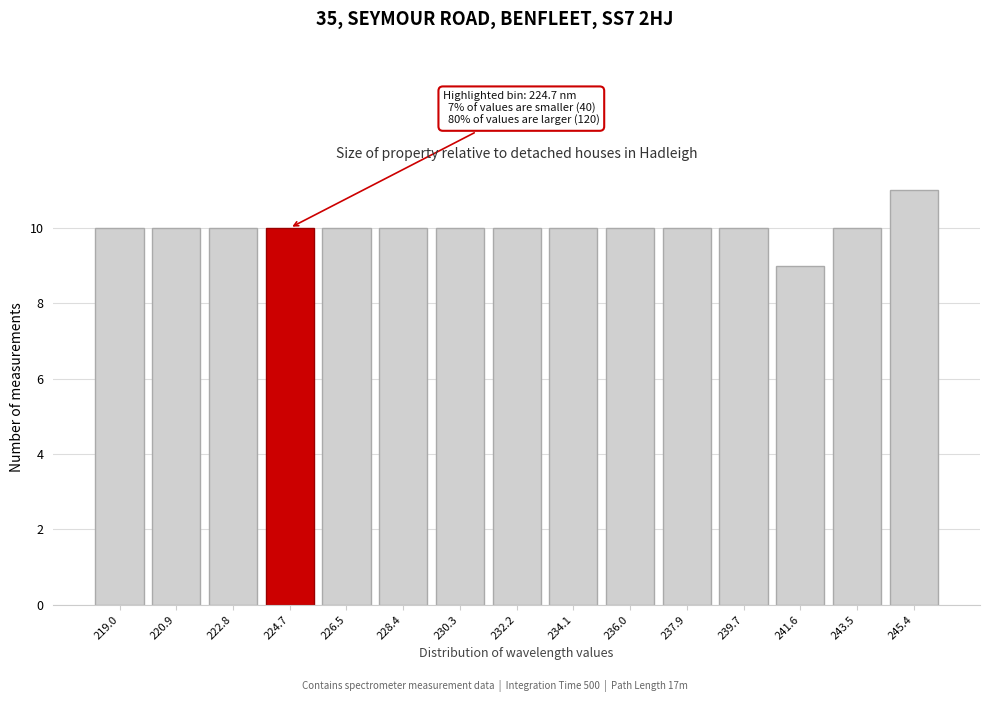

Which range on the x-axis has the tallest bar?

244.4 to 246.4